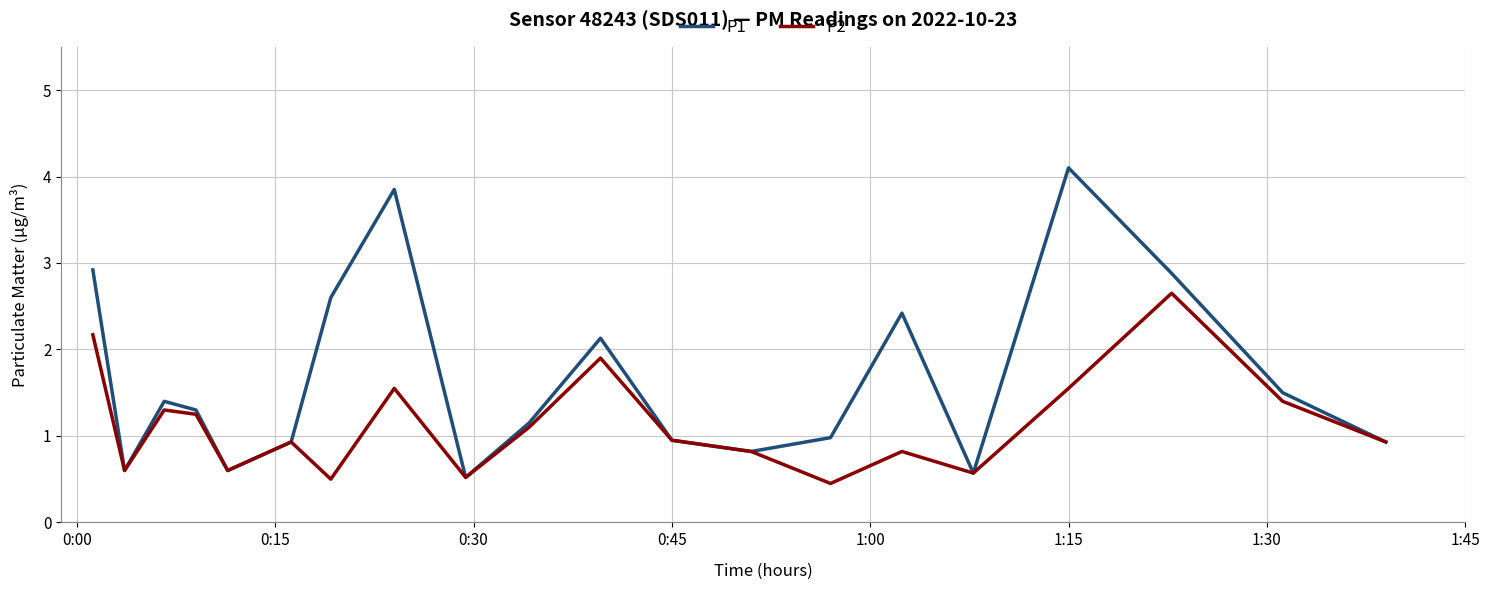

Which series has the widest spread of values?

P1